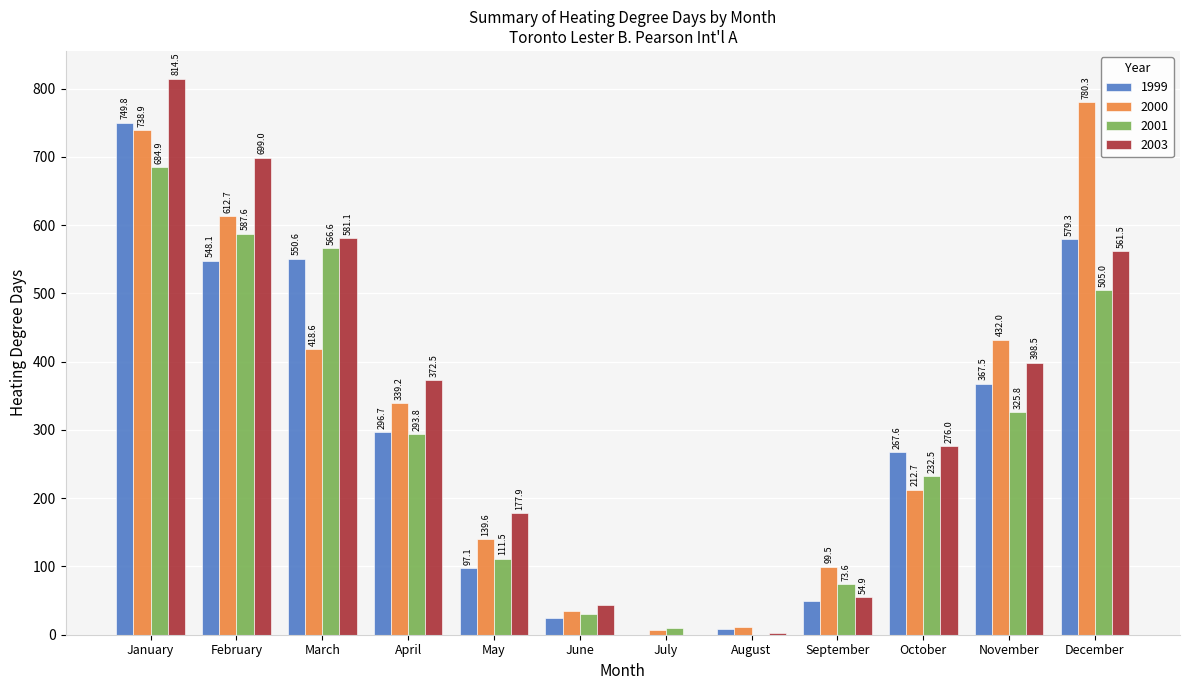

True or false: 1999 has a value of 95.3 at November.

False